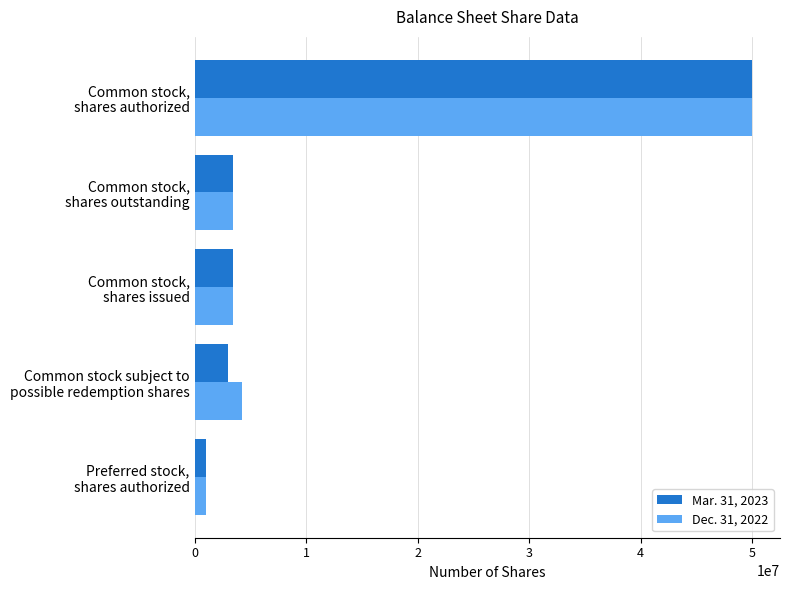

What is the difference between the maximum and second lowest values in the Dec. 31, 2022 series?

46512930